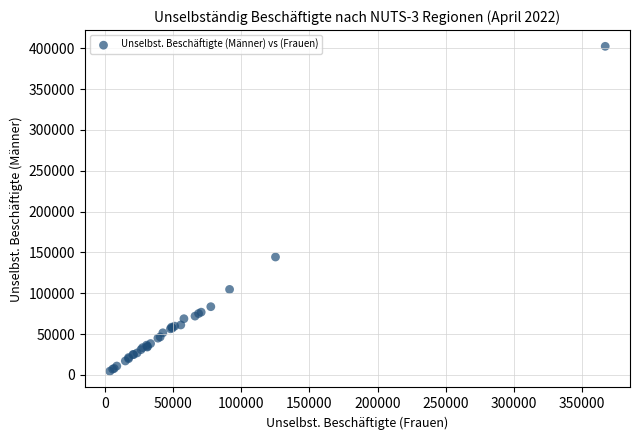

What Y value in the scatter plot is closest to 203479?

144386